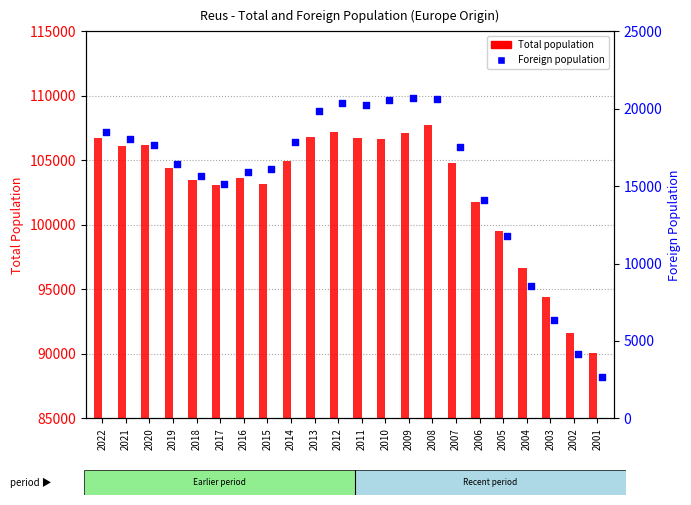

At how many categories does at least one series exceed 66865?

22